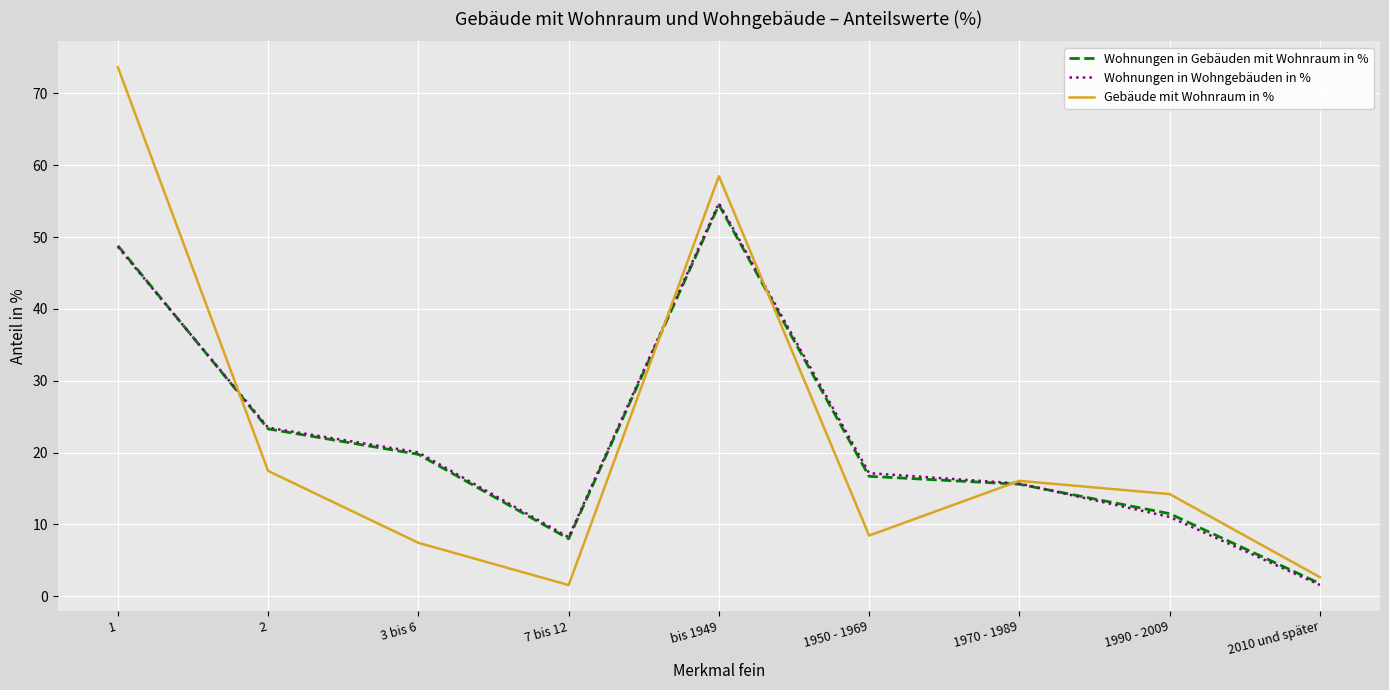

At which label does Gebäude mit Wohnraum in % first exceed 14?

1